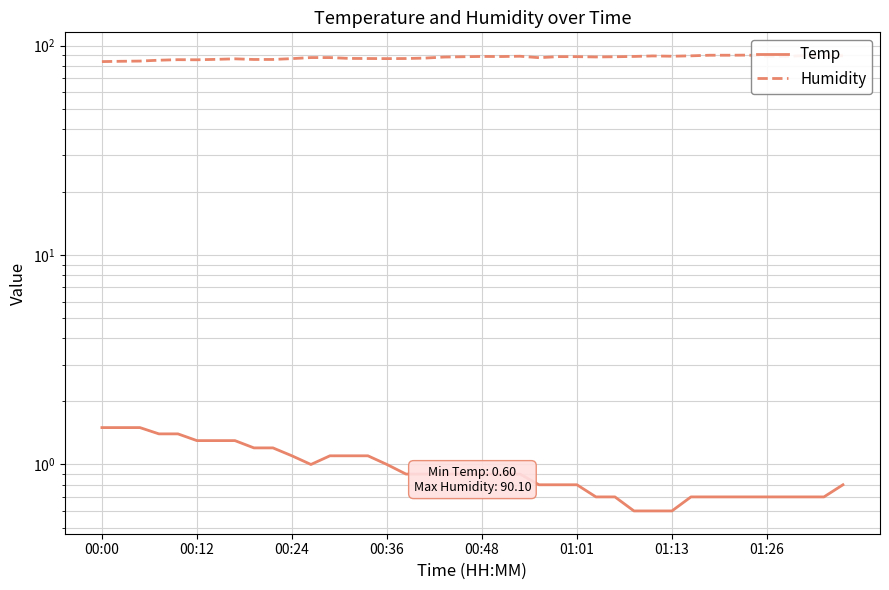

Which series has the largest total across all categories?

Humidity